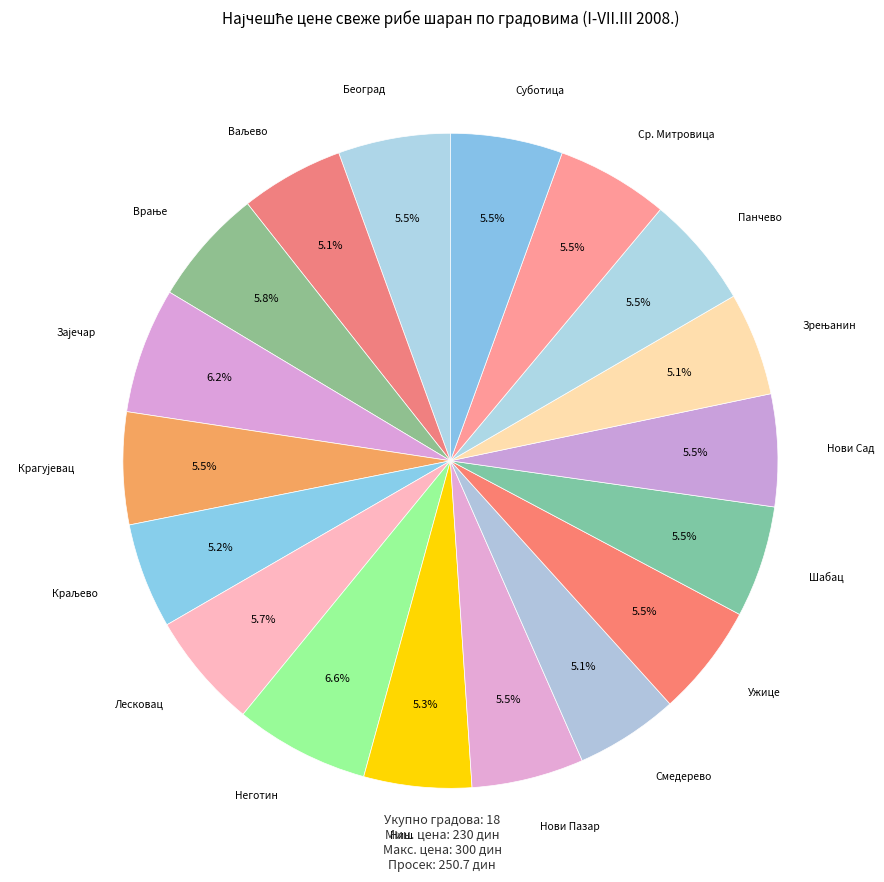

How many slices are in this pie chart?

18